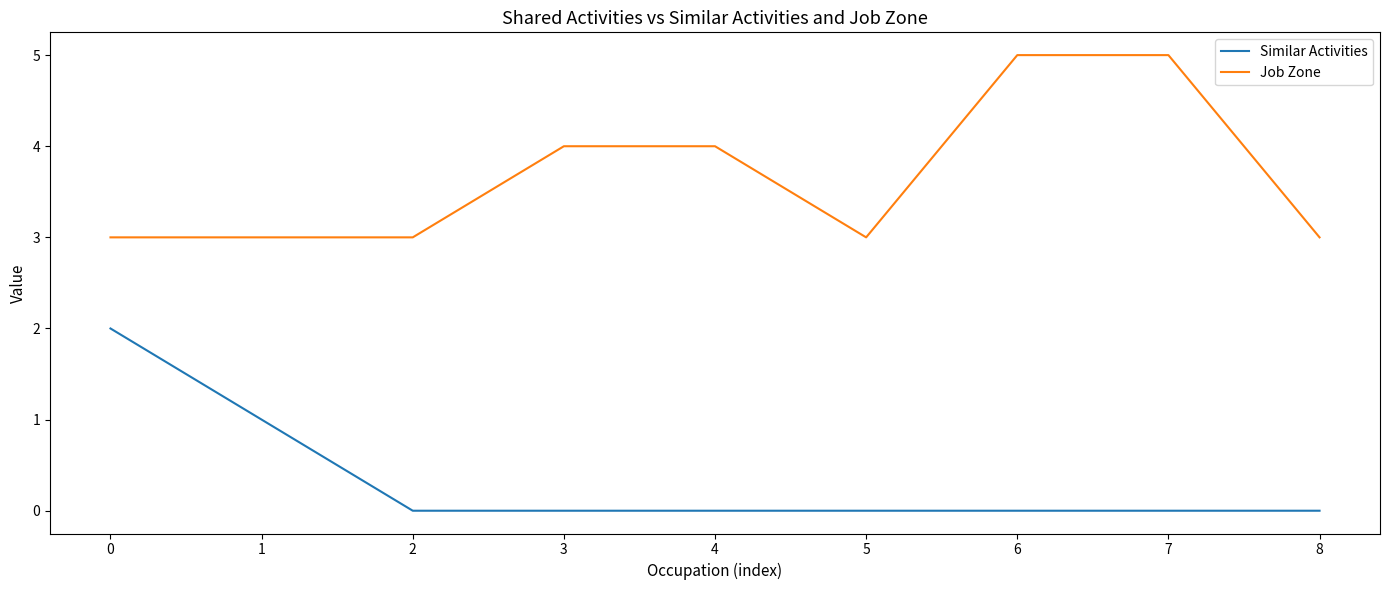

List the series in order of their peak value, lowest first.

Similar Activities, Job Zone